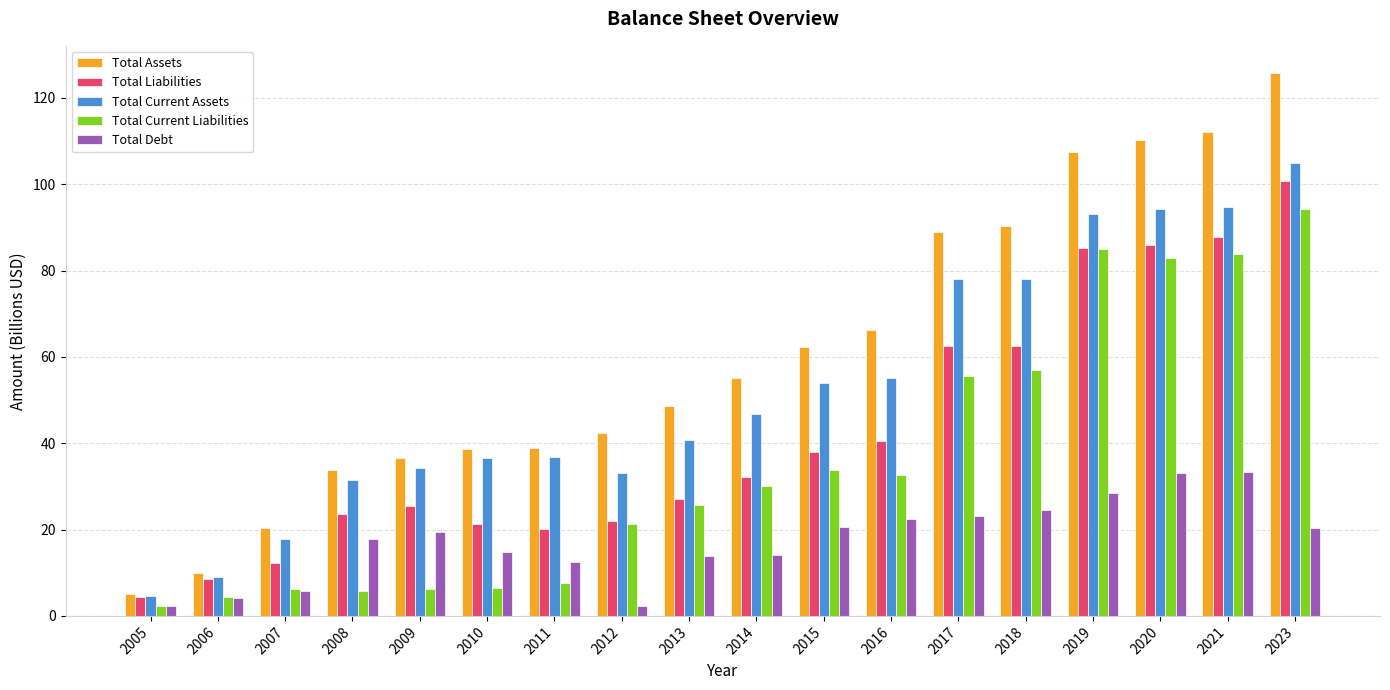

Between 2016 and 2018, which series saw the biggest shift?

Total Current Liabilities